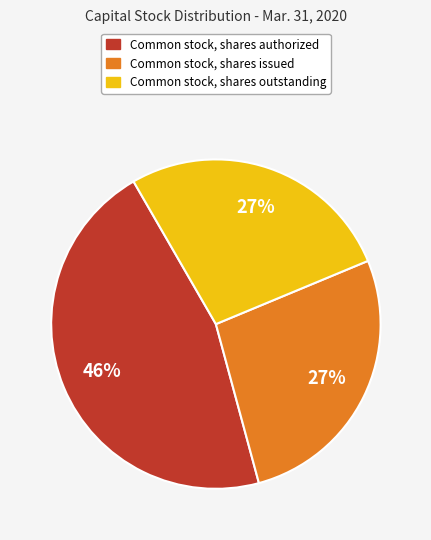

Is there a majority slice in this chart?

No